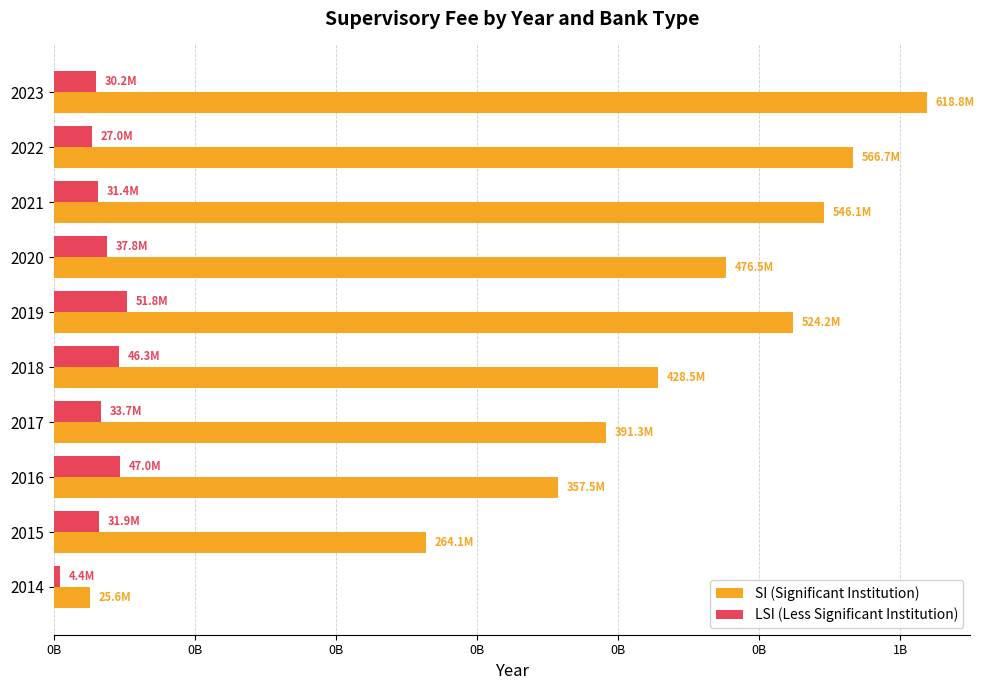

What are all the series names shown in the legend?

SI (Significant Institution), LSI (Less Significant Institution)